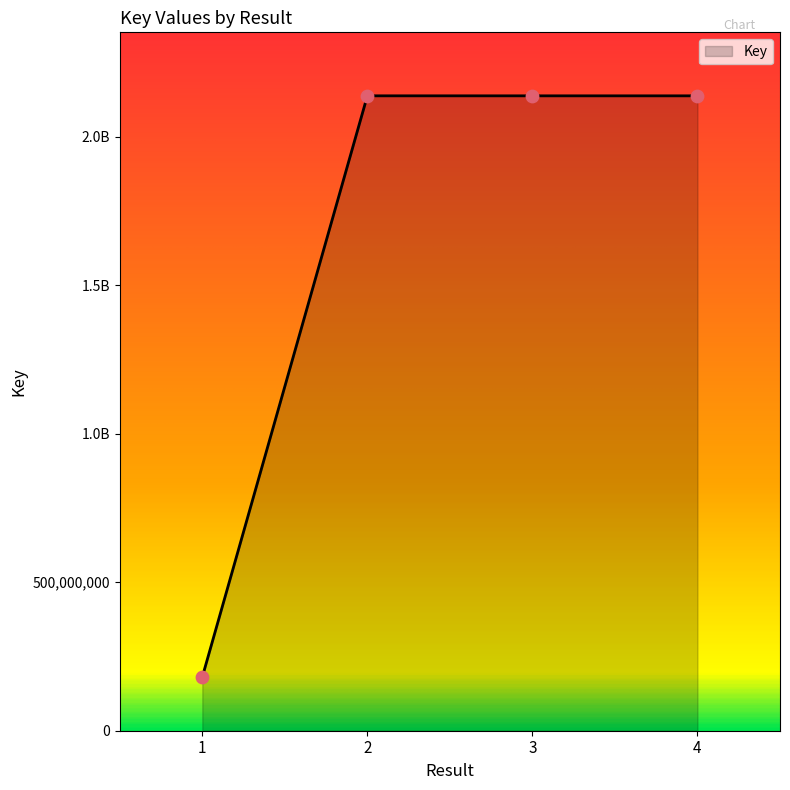

Approximately how many times larger is the value at 4 compared to 1?

11.8